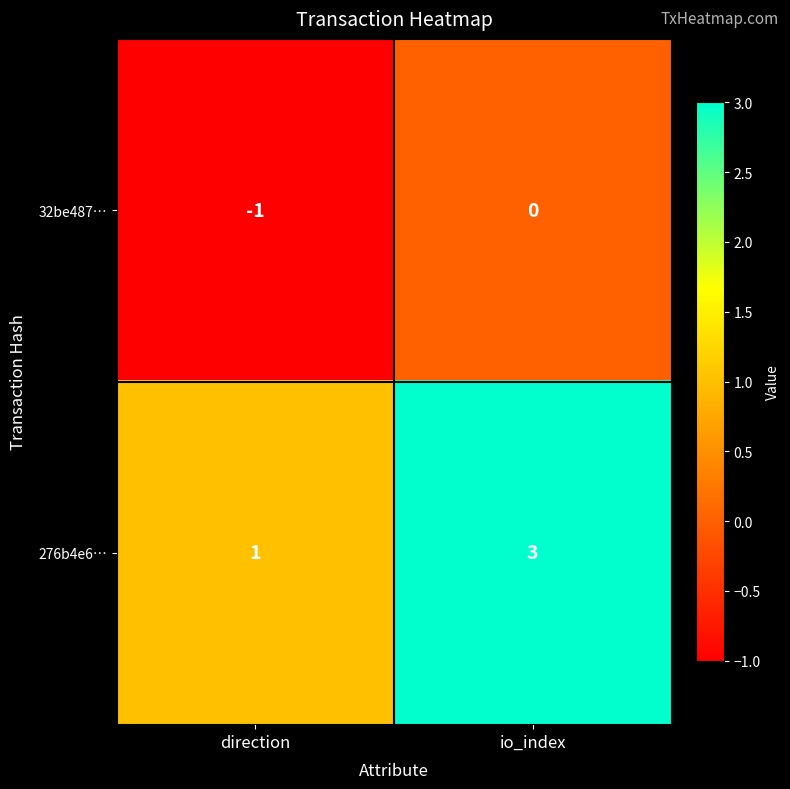

Which series has the largest total across all categories?

276b4e6…